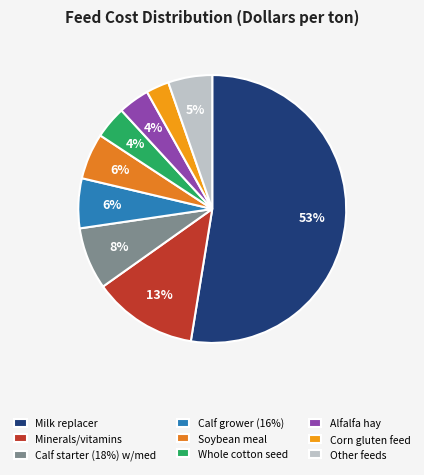

True or false: Calf grower (16%) accounts for 6% of the total.

True